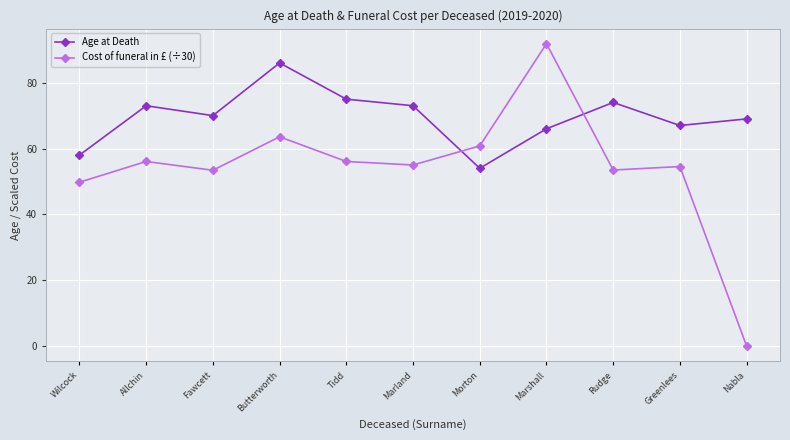

How many interior local peaks does the Cost of funeral in £ (÷30) series have?

4